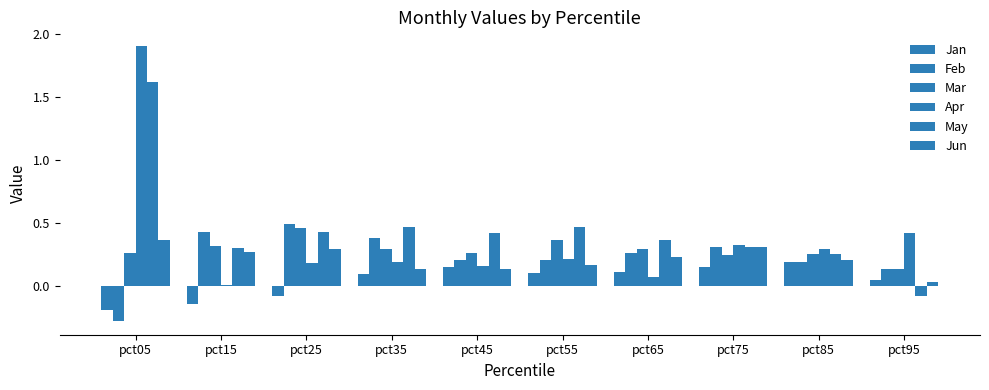

How many series are shown in this chart?

6